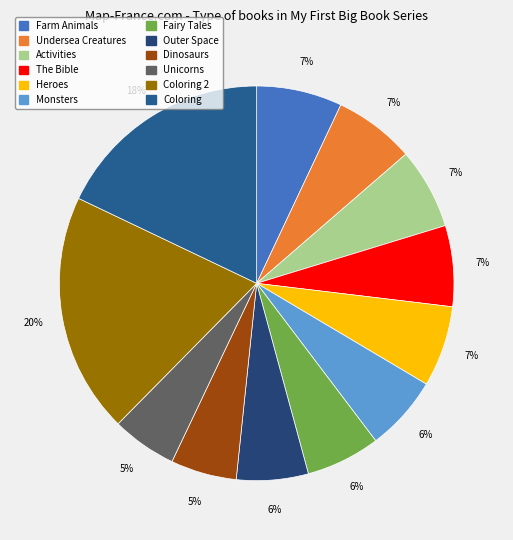

Combined, what portion of the pie is Monsters and Heroes?

12.8%